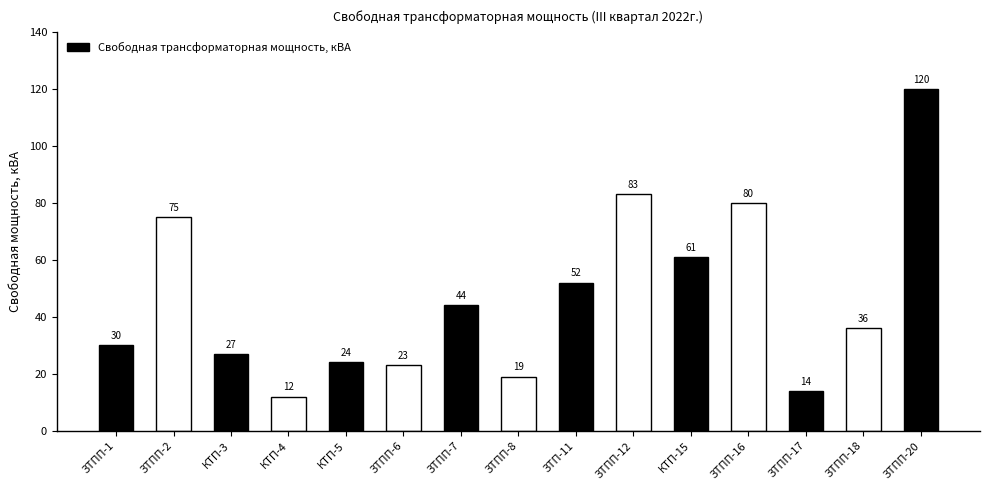

True or false: the data shows 14 at ЗТПП-17.

True